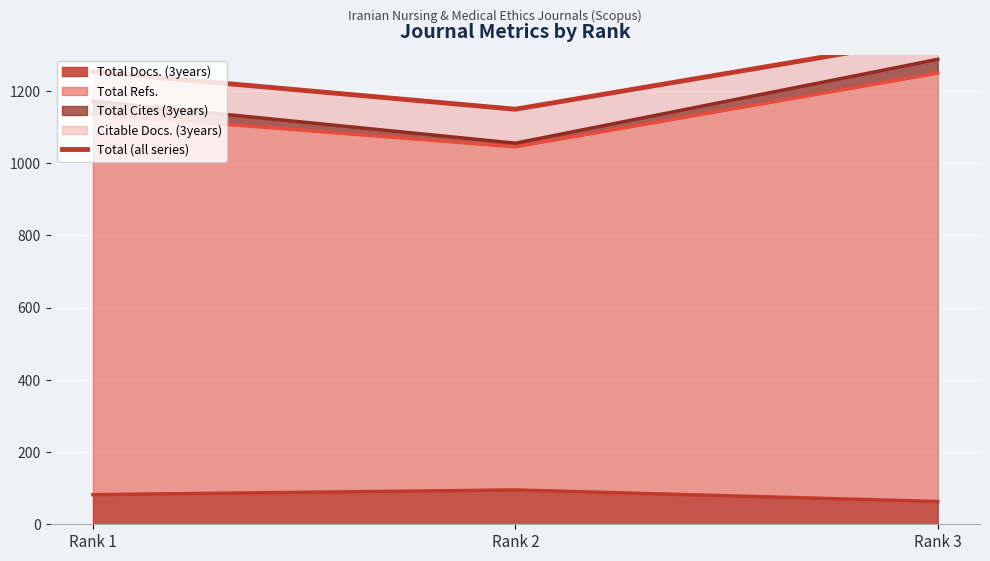

Which has a higher value, Rank 3 or Rank 2?

Rank 3